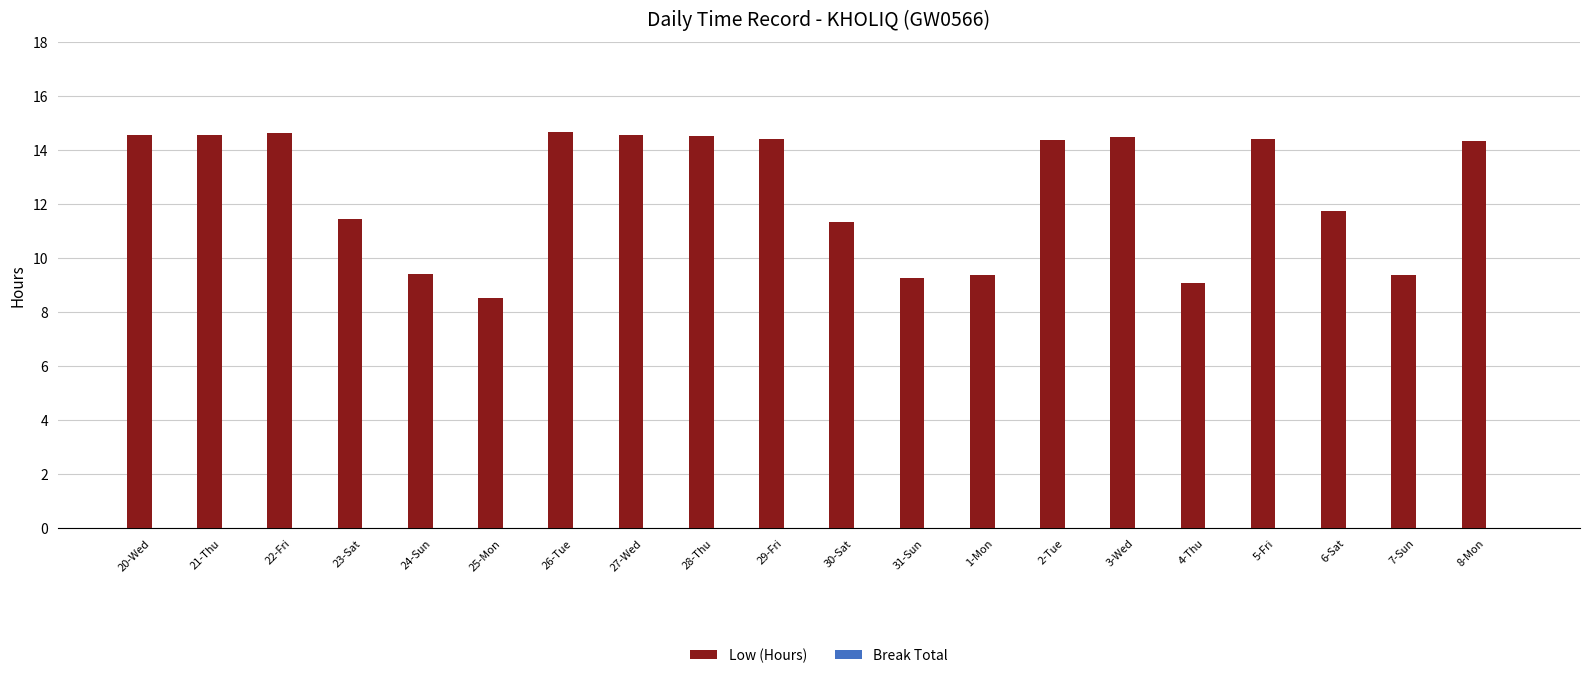

Between 4-Thu and 20-Wed, which is larger?

20-Wed